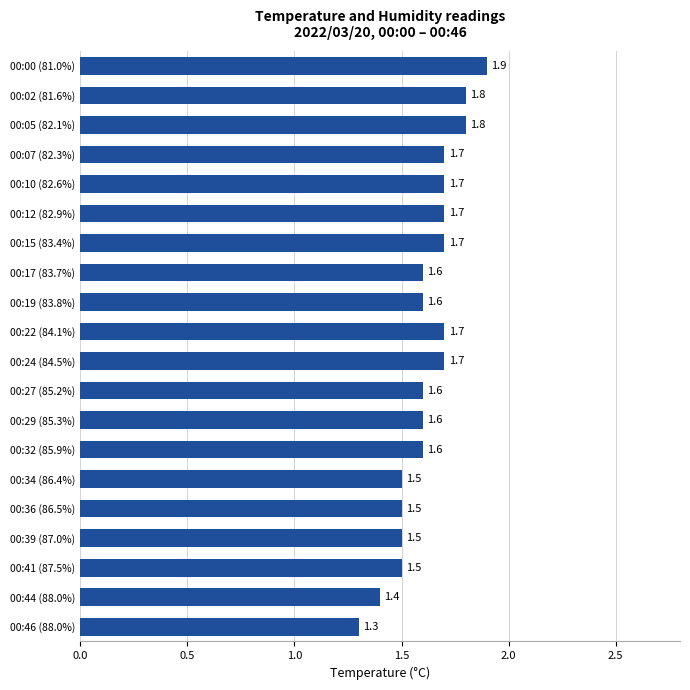

Reading top to bottom, transcribe all the data shown in this chart.

00:00 (81.0%)=1.9	00:02 (81.6%)=1.8	00:05 (82.1%)=1.8	00:07 (82.3%)=1.7	00:10 (82.6%)=1.7	00:12 (82.9%)=1.7	00:15 (83.4%)=1.7	00:17 (83.7%)=1.6	00:19 (83.8%)=1.6	00:22 (84.1%)=1.7	00:24 (84.5%)=1.7	00:27 (85.2%)=1.6	00:29 (85.3%)=1.6	00:32 (85.9%)=1.6	00:34 (86.4%)=1.5	00:36 (86.5%)=1.5	00:39 (87.0%)=1.5	00:41 (87.5%)=1.5	00:44 (88.0%)=1.4	00:46 (88.0%)=1.3